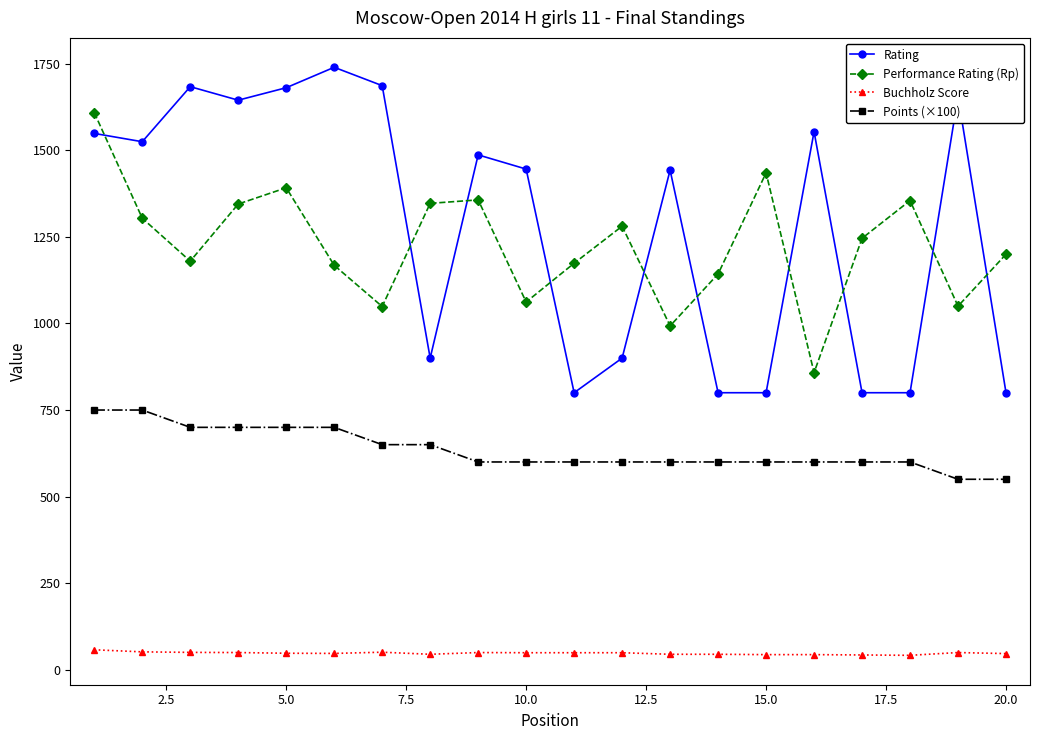

Rank the series by their maximum value, from highest to lowest.

Rating, Performance Rating (Rp), Points (×100), Buchholz Score